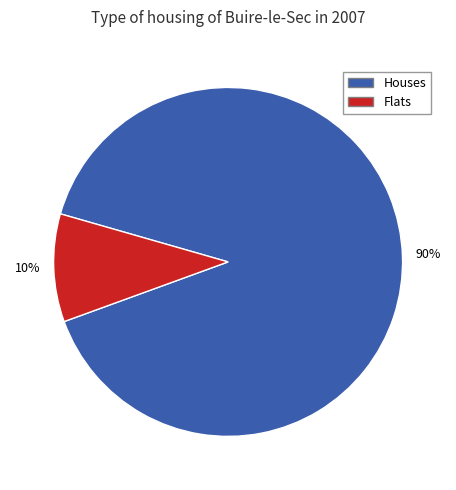

To the nearest percent, what is the difference between the largest and smallest slice percentages?

80%